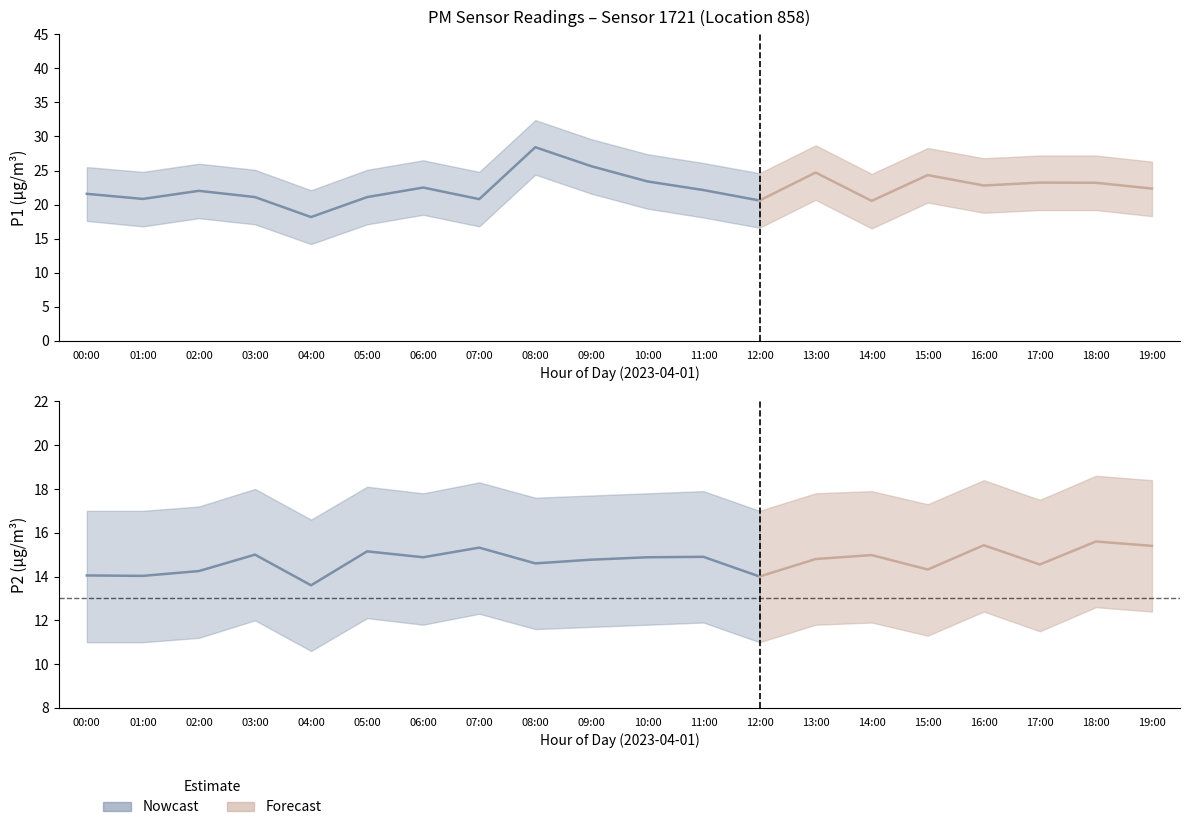

Where is the first local maximum for P2_lower?

03:00